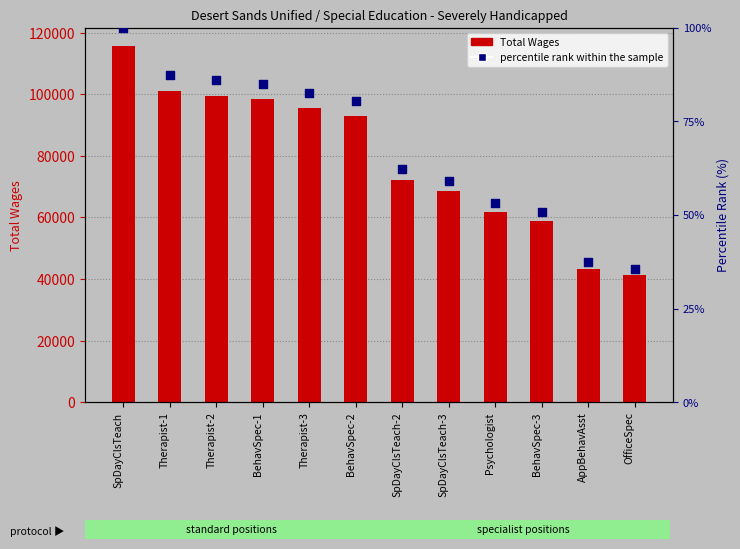

At which category is the sum across all series the highest?

SpDayClsTeach